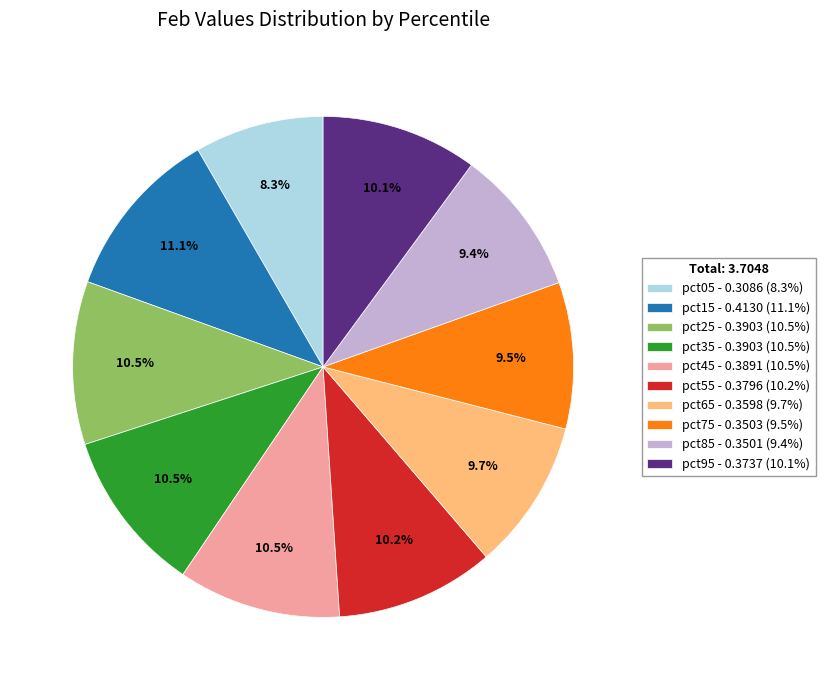

Which slice is the largest?

pct15